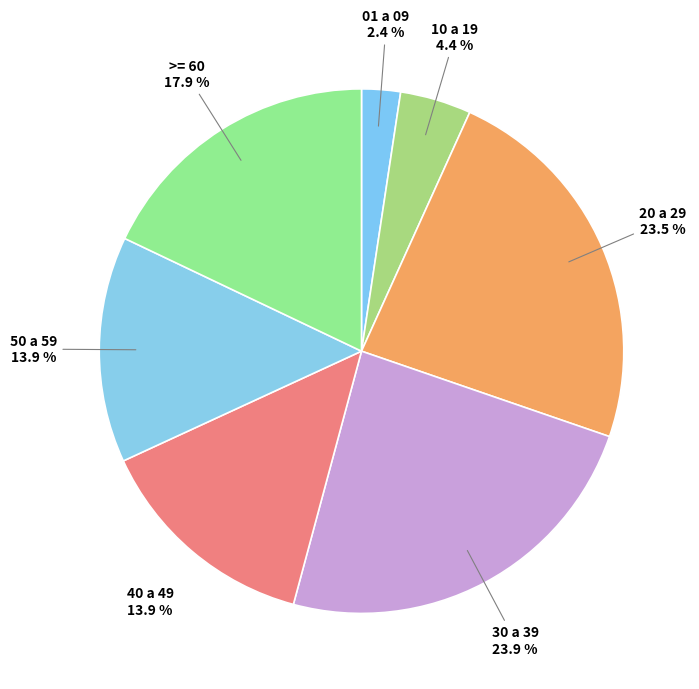

How many segments does this pie chart have?

7